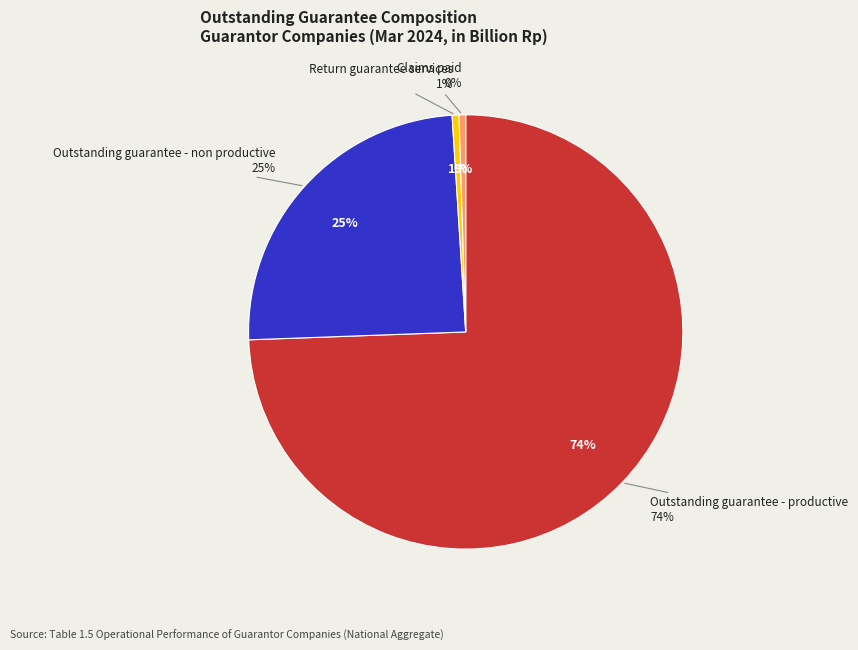

How many slices are in this pie chart?

4